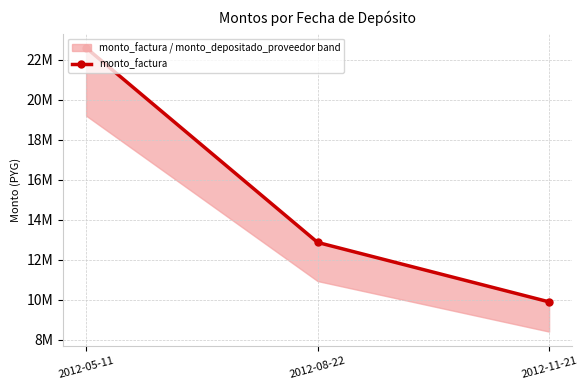

How many categories are shown in the chart?

3